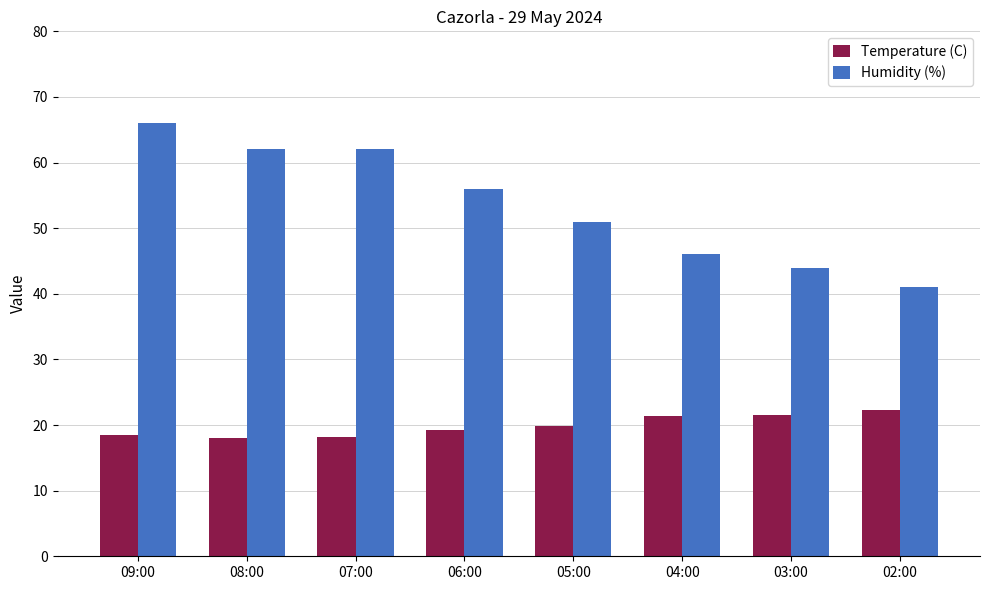

At 08:00, list the series in order from smallest to largest.

Temperature (C), Humidity (%)